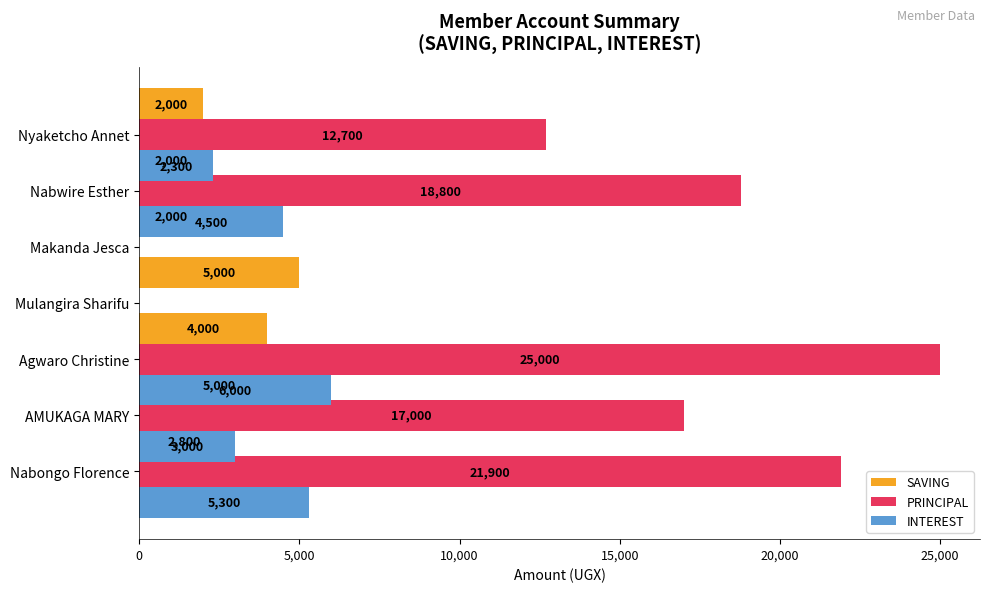

Is it true that SAVING equals 3836 at 0?

False